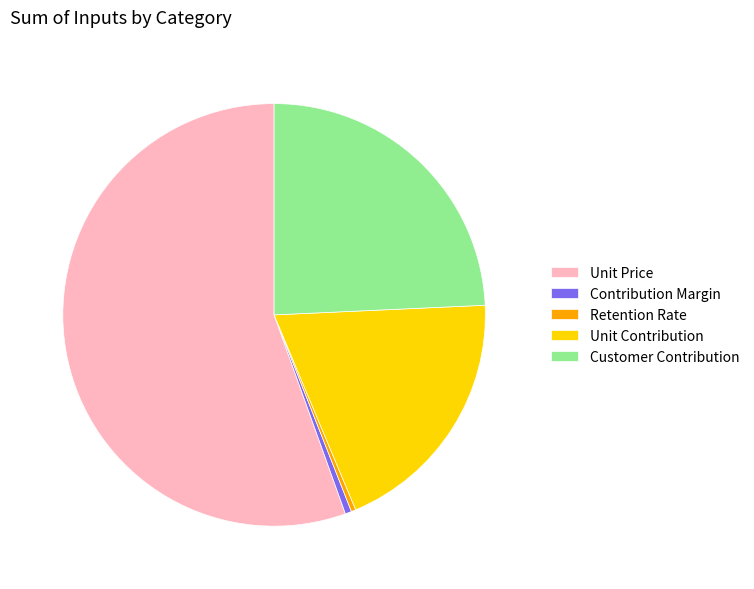

Is there any slice that represents more than half of the pie?

Yes